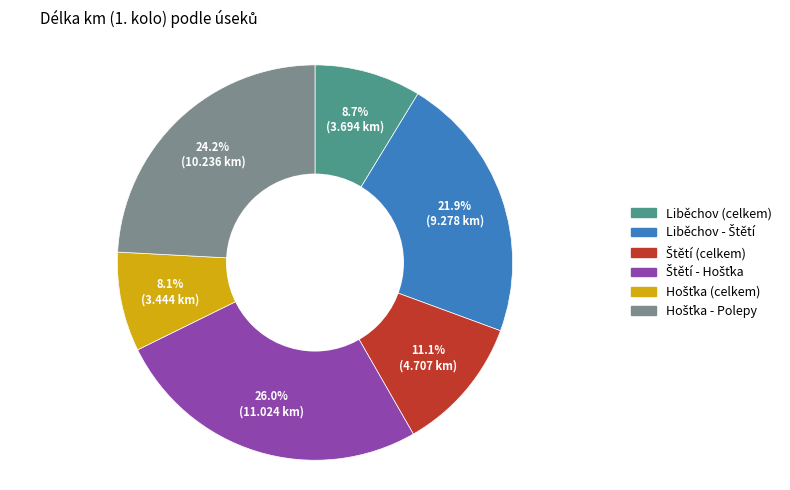

Is there a majority slice in this chart?

No